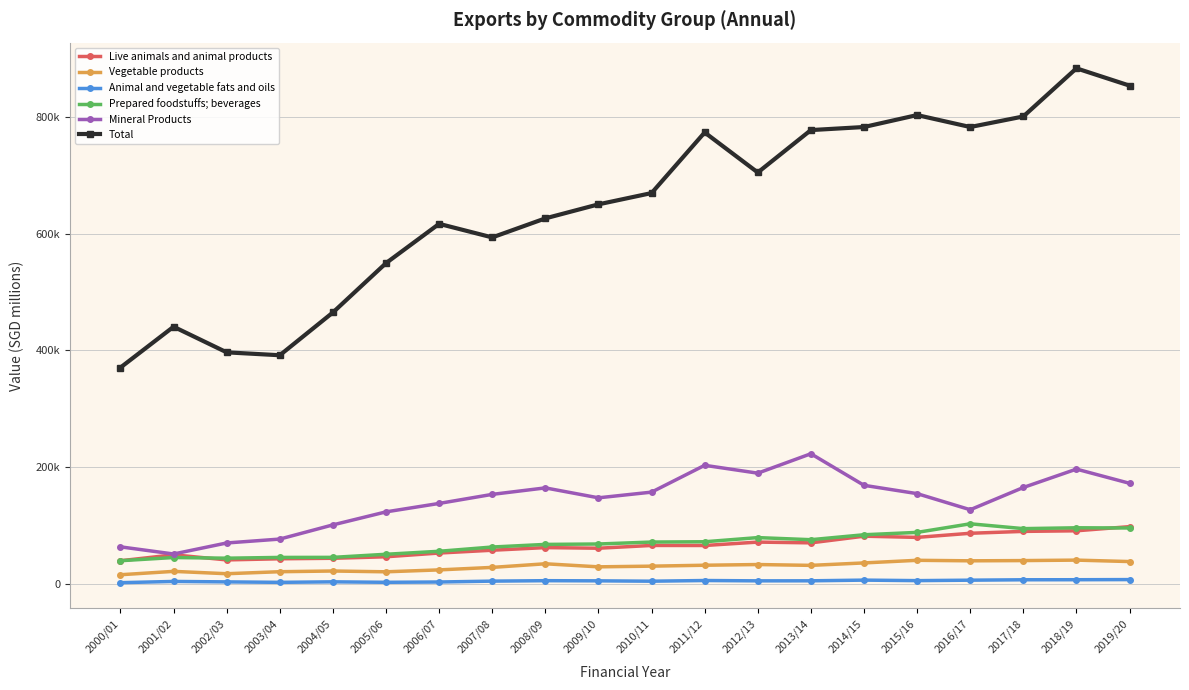

What is the value of the Prepared foodstuffs; beverages point at the 5th from the left?

45778.7